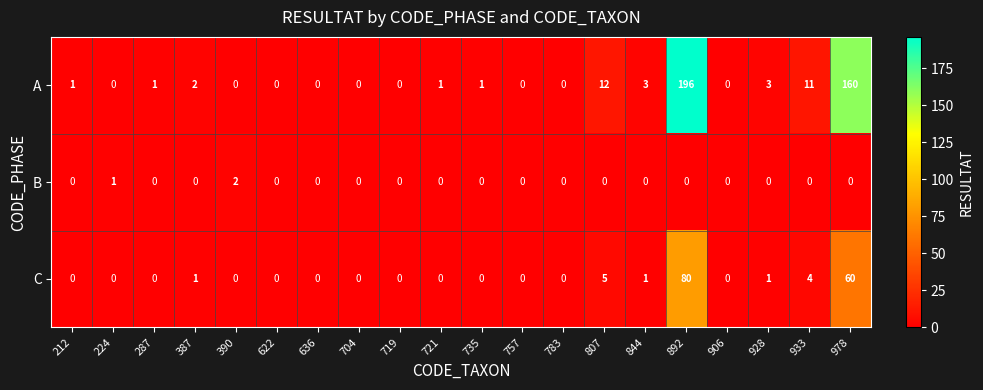

What is the greatest value displayed?

196